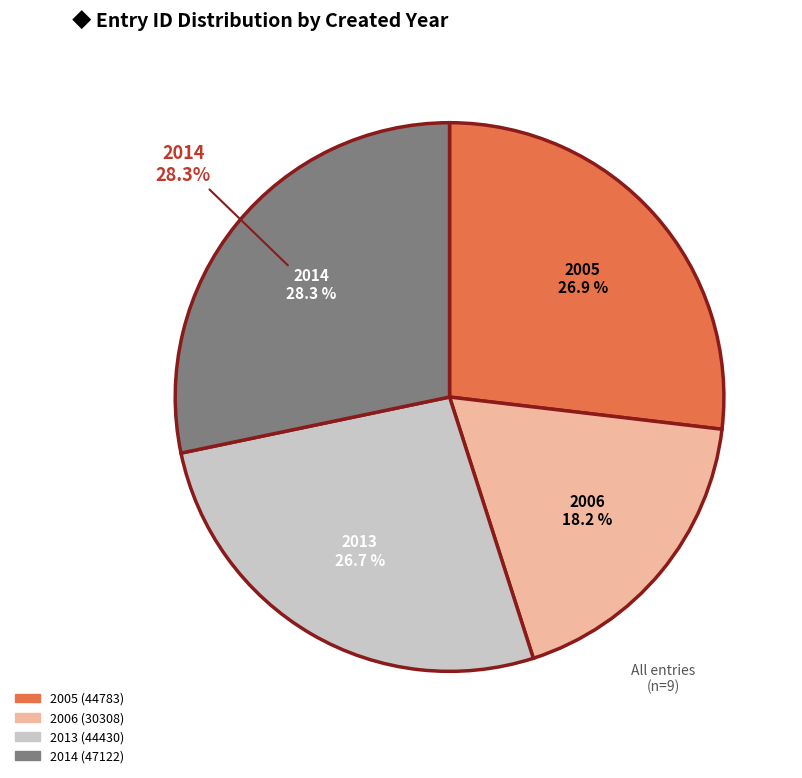

Is it true that 2005-07-25 is 2% of the pie?

False